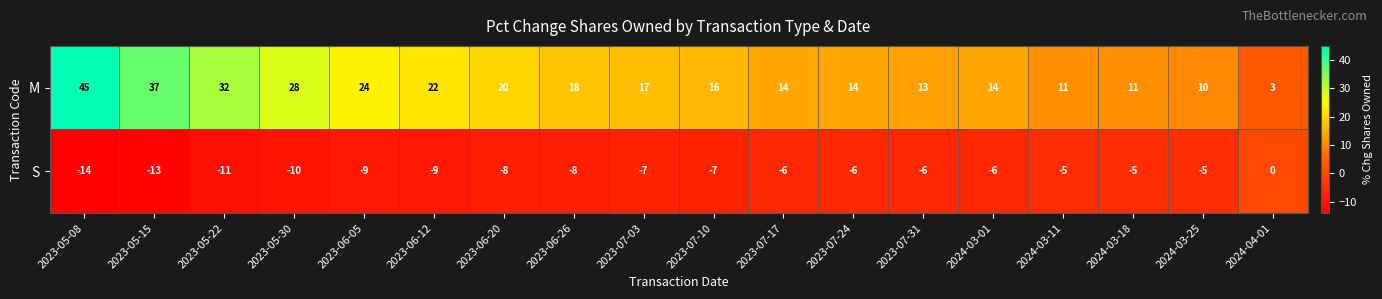

How many categories are shown in the chart?

18